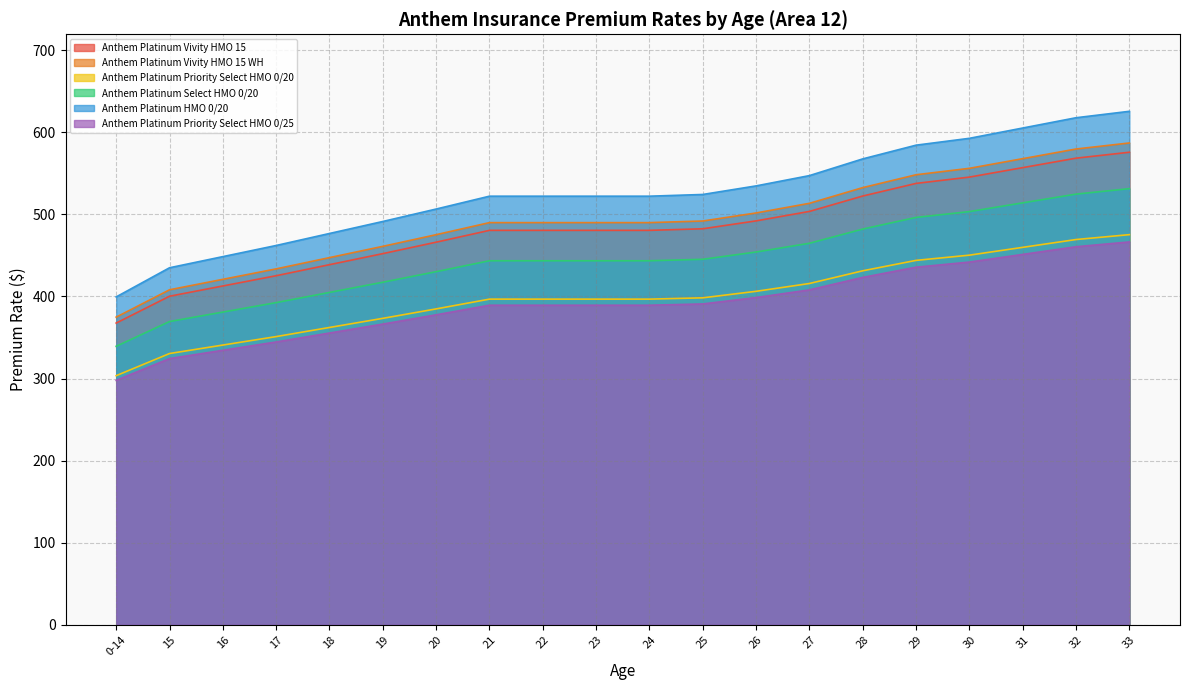

What is the difference between the Anthem Platinum Select HMO 0/20 values at 31 and 23?

70.5